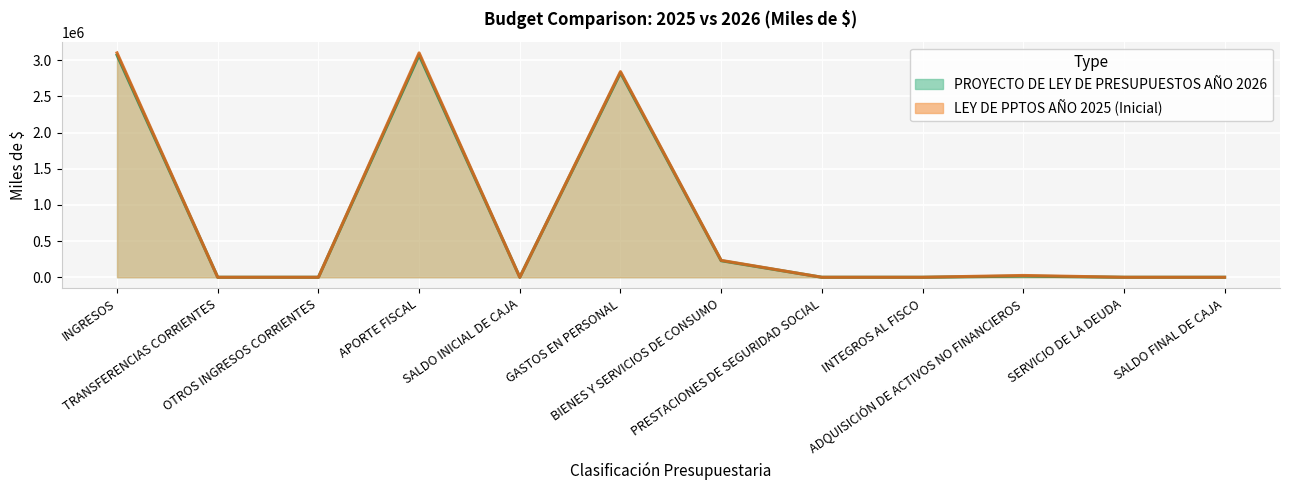

What position from the left is SALDO FINAL DE CAJA?

12